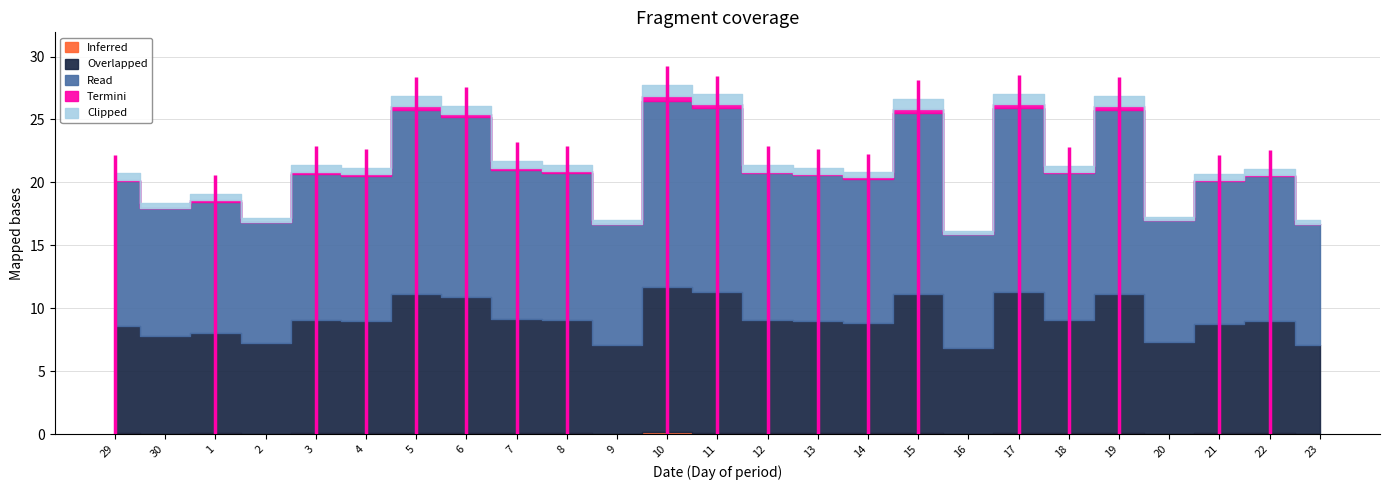

What is the average value of the Inferred series?

0.1